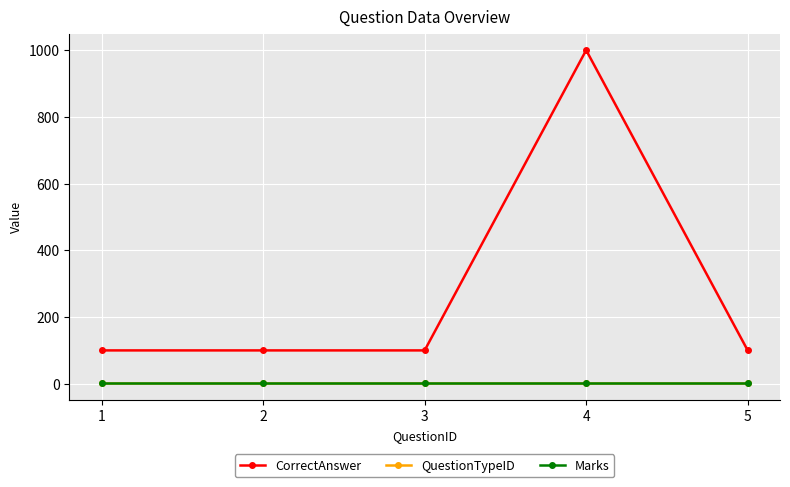

At how many categories does at least one series exceed 712?

1